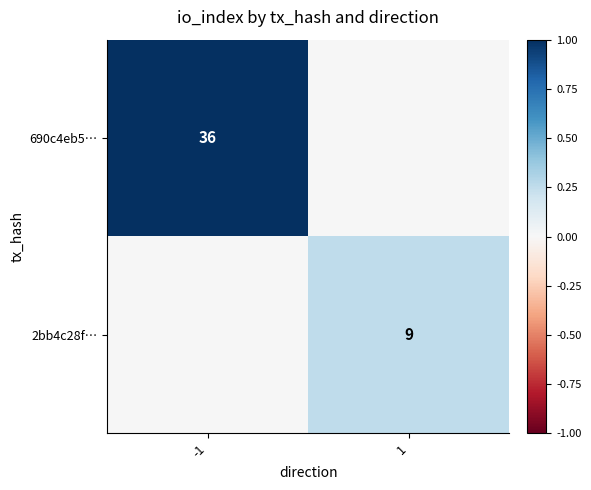

The 690c4eb5… series shows 59 at -1. True or false?

False